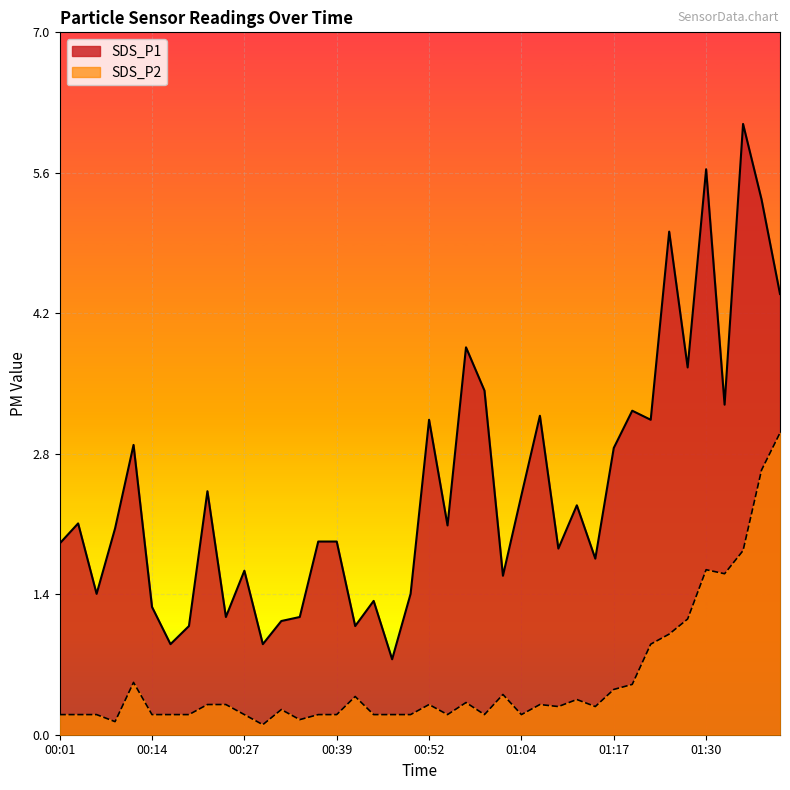

Is it true that SDS_P1 equals 1.5 at 00:24?

False